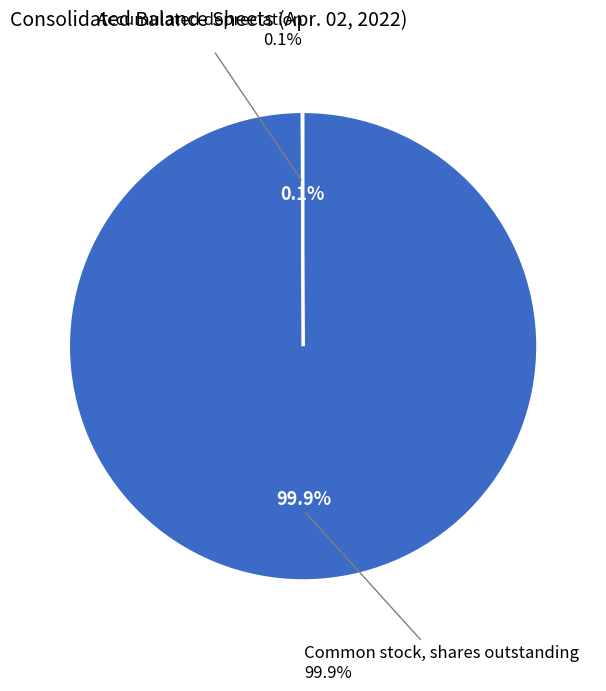

What is the largest slice in the pie chart?

Common stock, shares outstanding